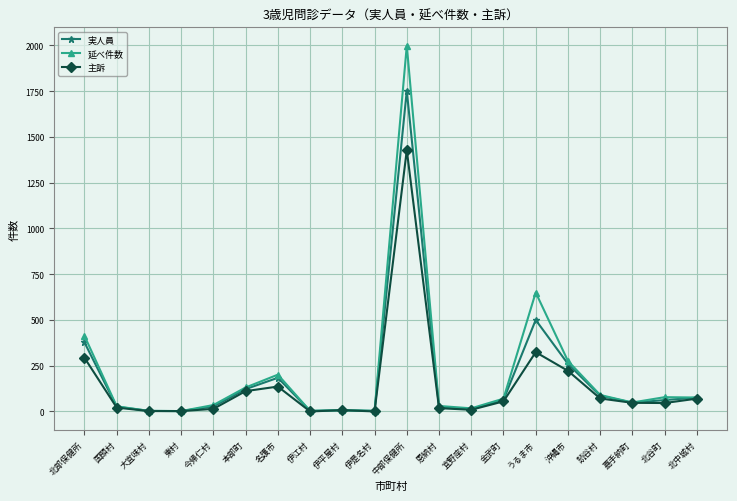

What is the average value of the 主訴 series?

144